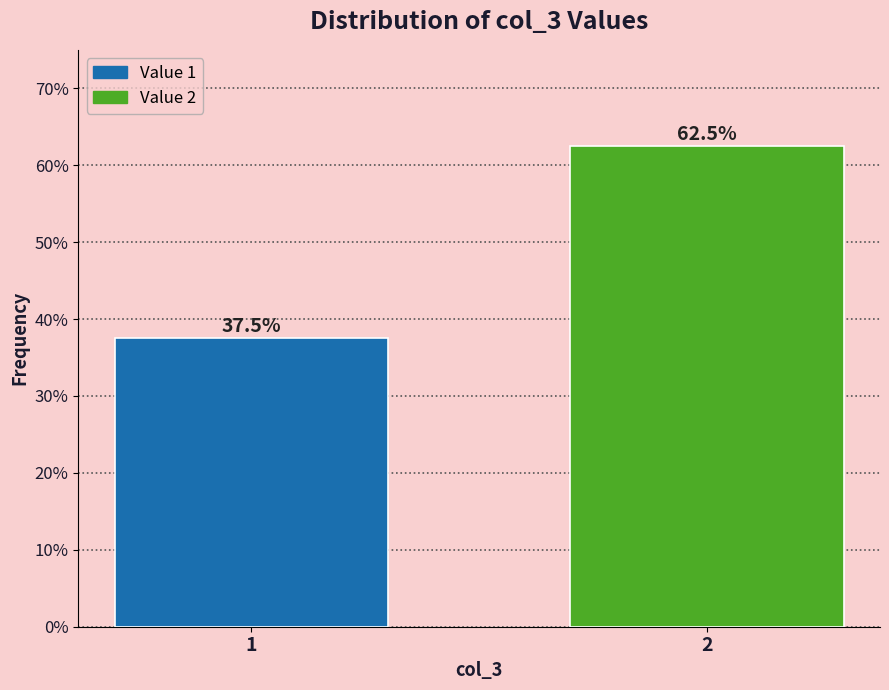

Reading left to right, list all the values displayed in this chart.

1=37.5	2=62.5